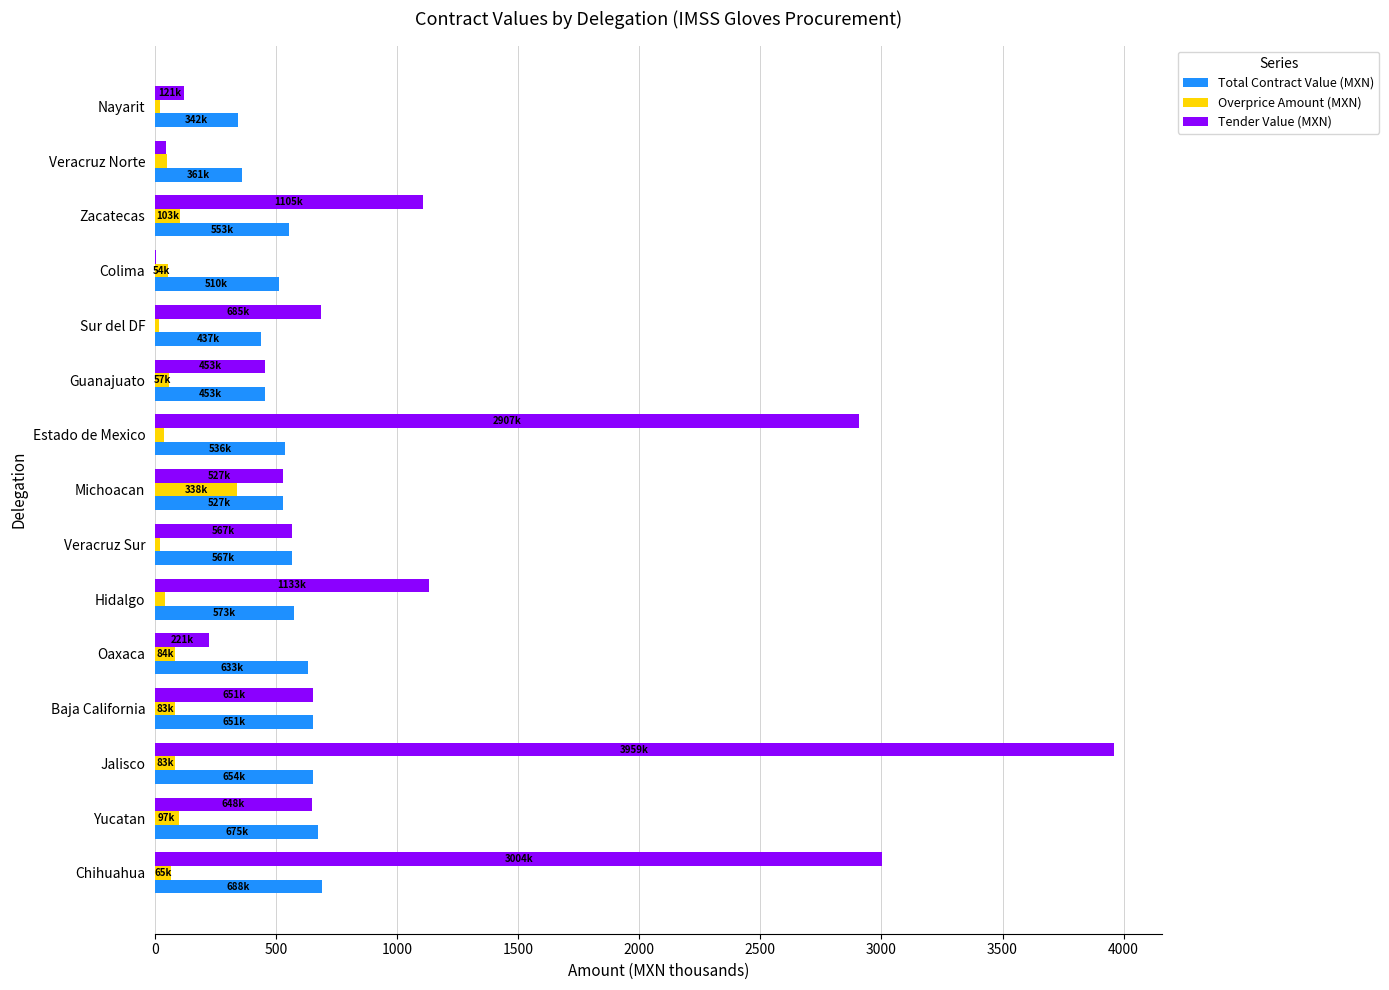

What is the total value across all series at Oaxaca?

938.5